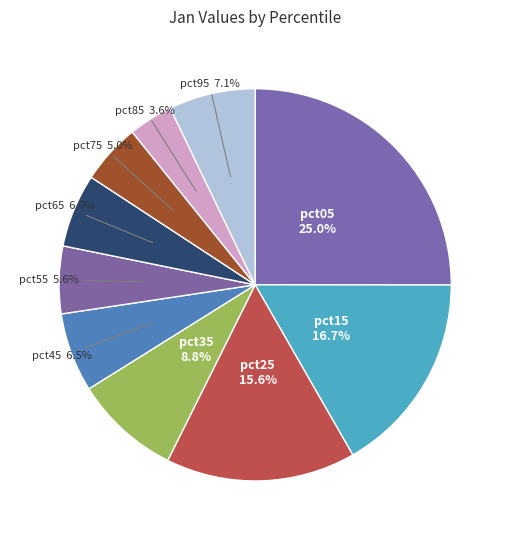

How many slices are in this pie chart?

10